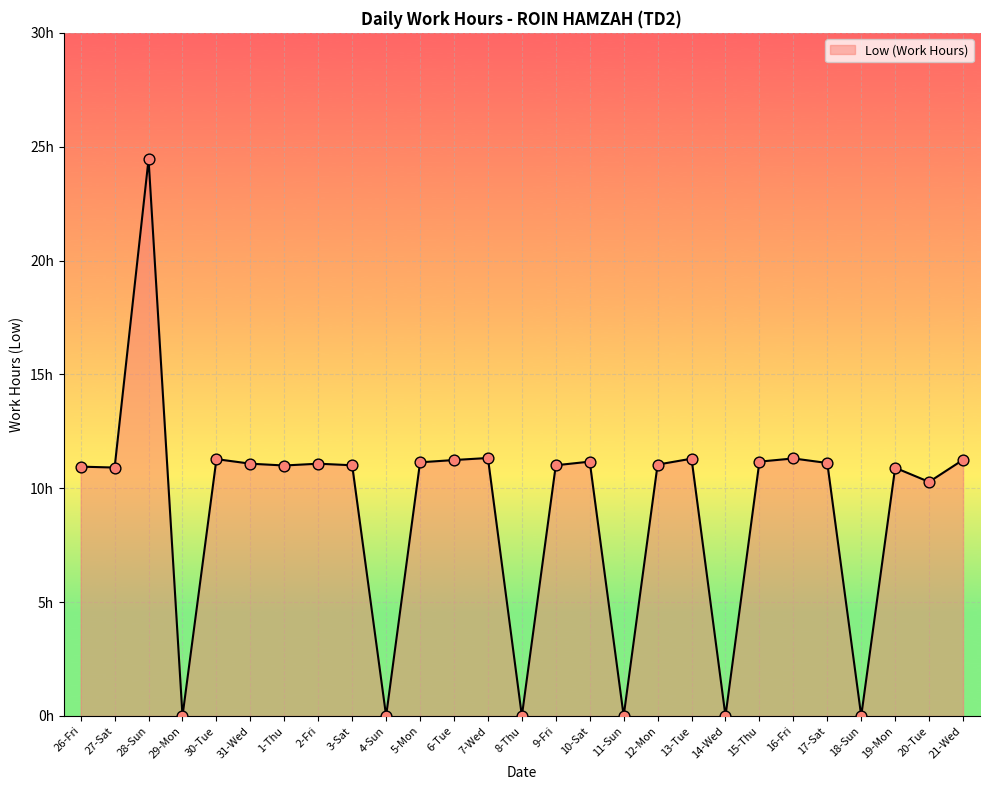

Does the chart have visible grid lines?

Yes